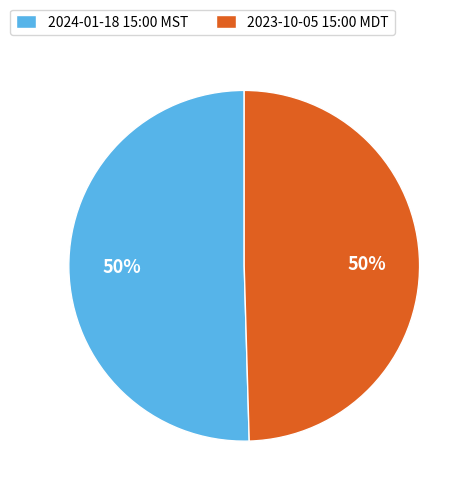

What is the ratio of the value at 2023-10-05 15:00 MDT to the value at 2024-01-18 15:00 MST?

1.0